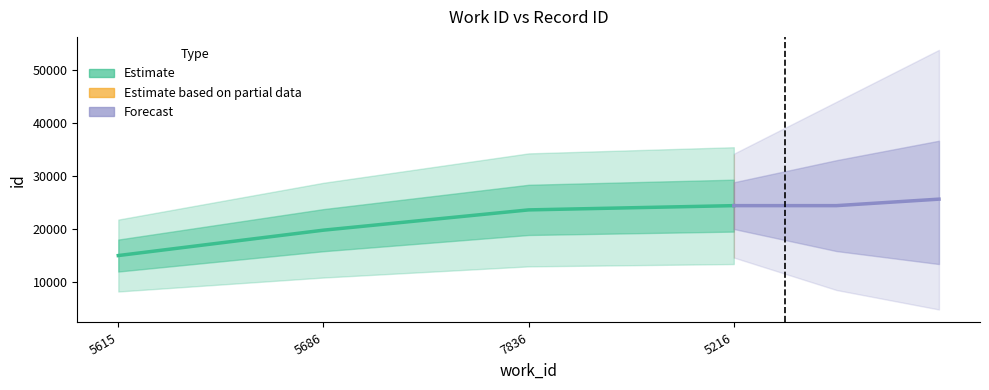

Is it true that the value at 5615 is 15026?

True